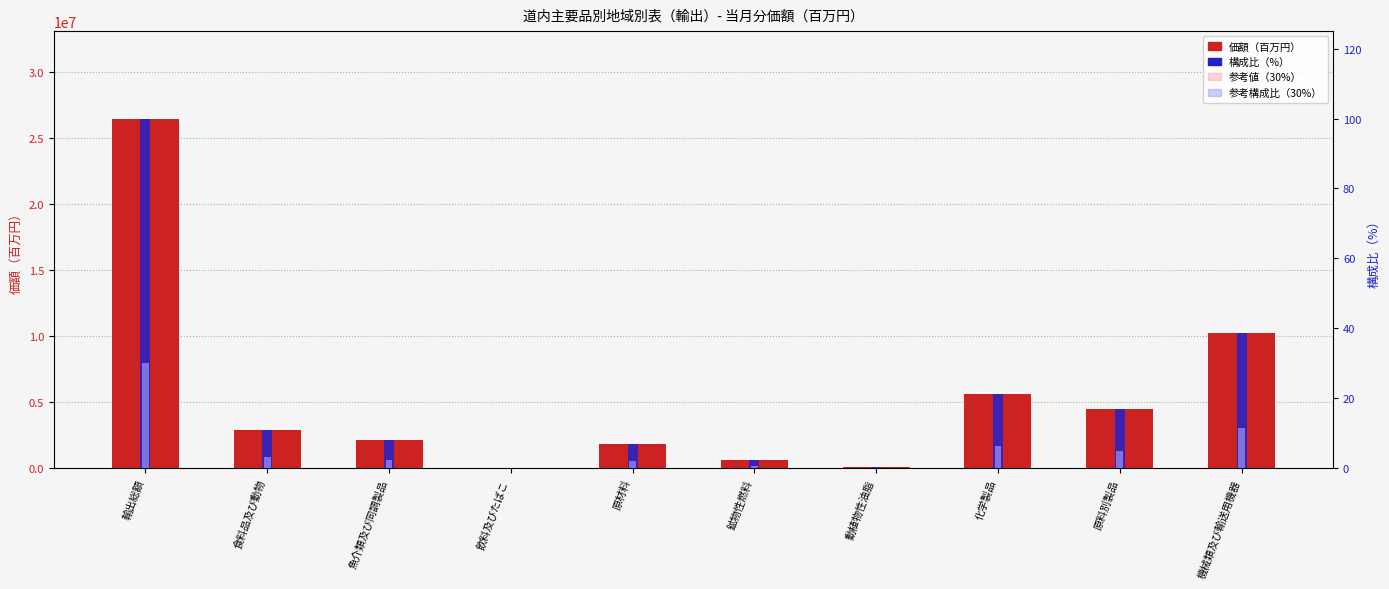

What is the difference between the second highest and second lowest values in the 参考値（30%） series?

3041190.3